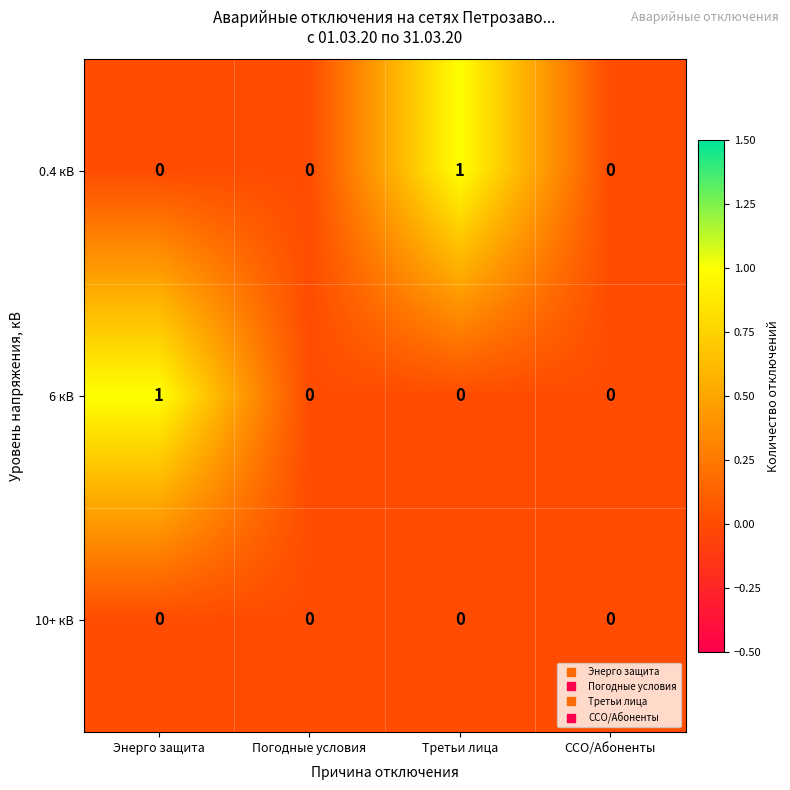

Between Погодные условия and Третьи лица, which series saw the biggest shift?

0.4 кВ